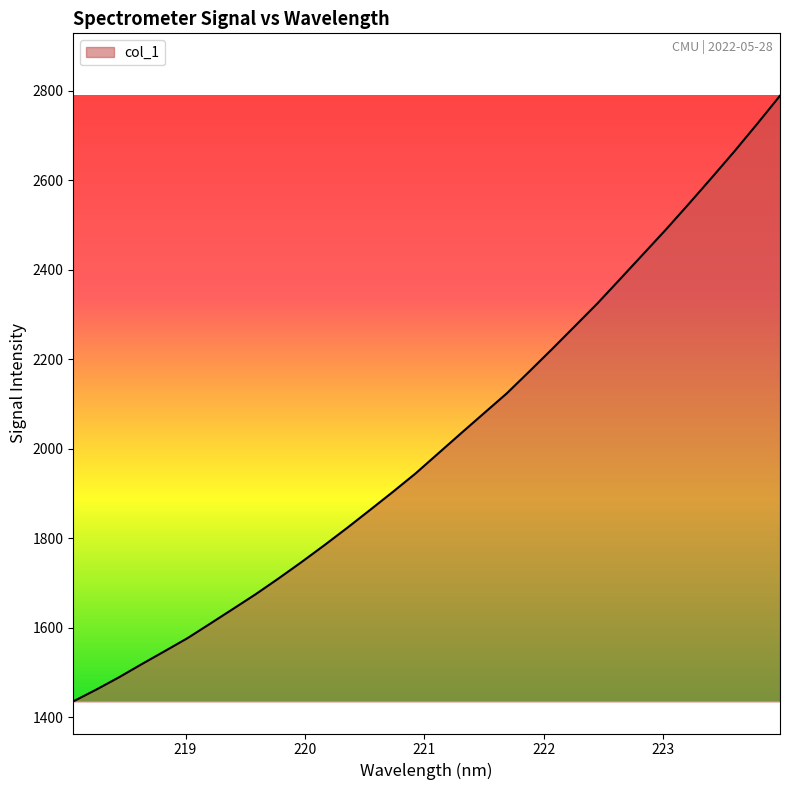

What is the average value?

2018.1